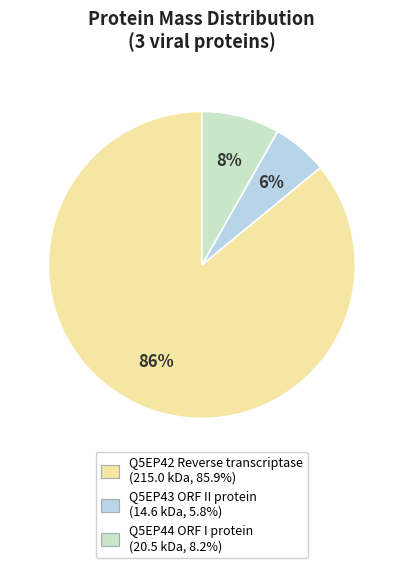

Count the number of slices in the pie.

3